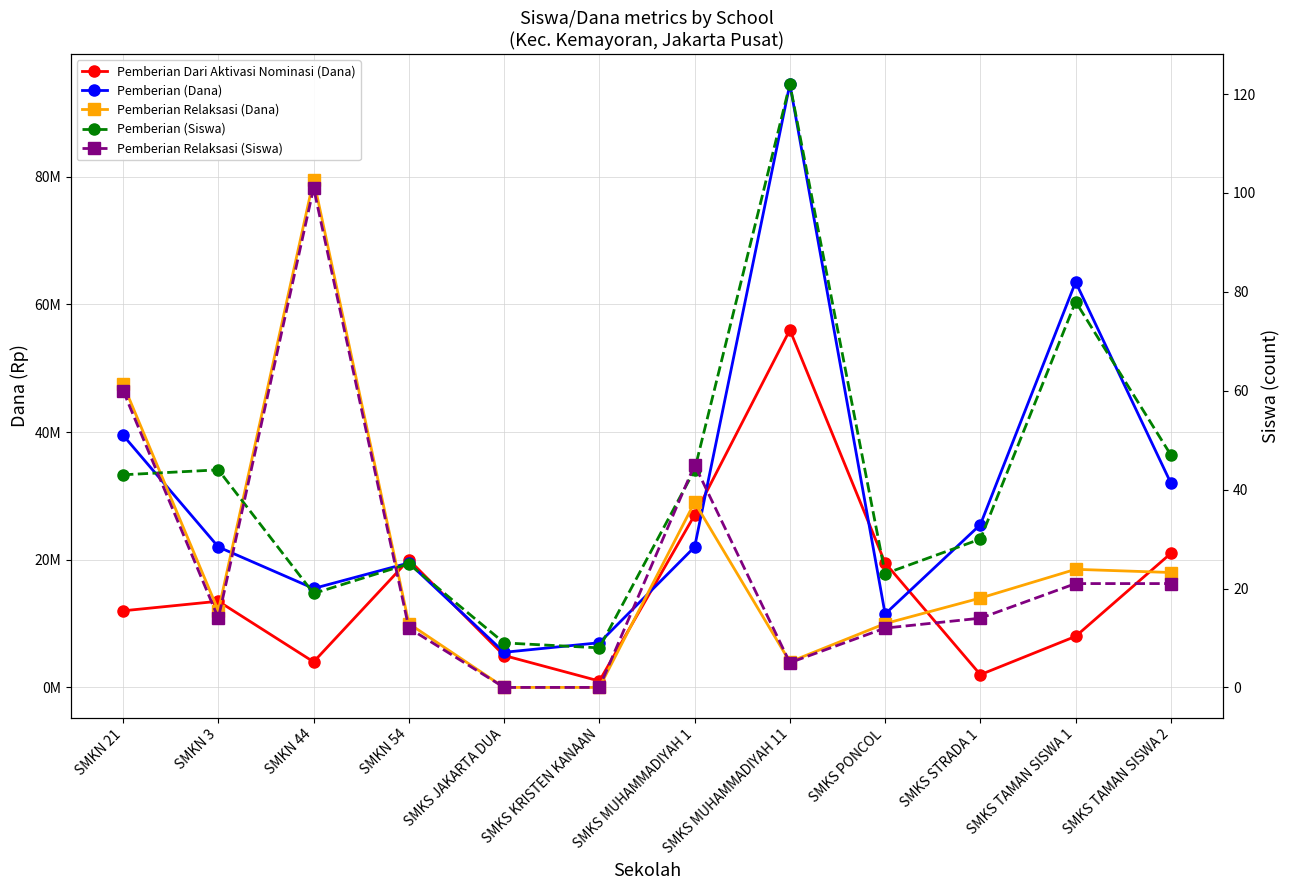

In Pemberian Dari Aktivasi Nominasi (Dana), how many points are higher than both neighbors (excluding endpoints)?

3